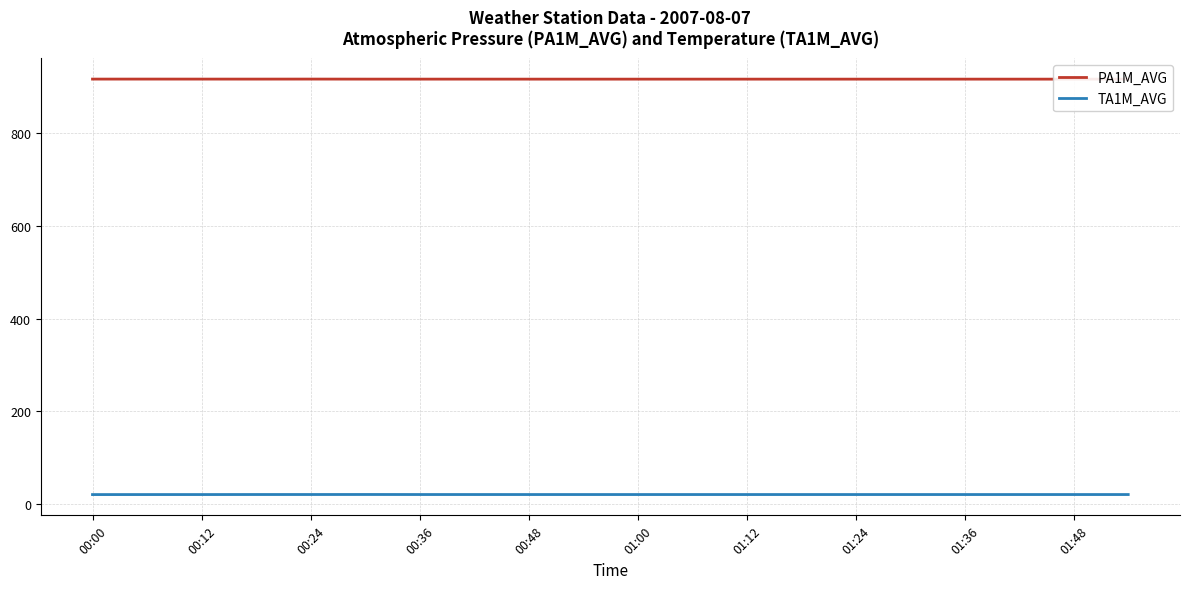

The value of TA1M_AVG at 01:24 is 20.6. True or false?

True